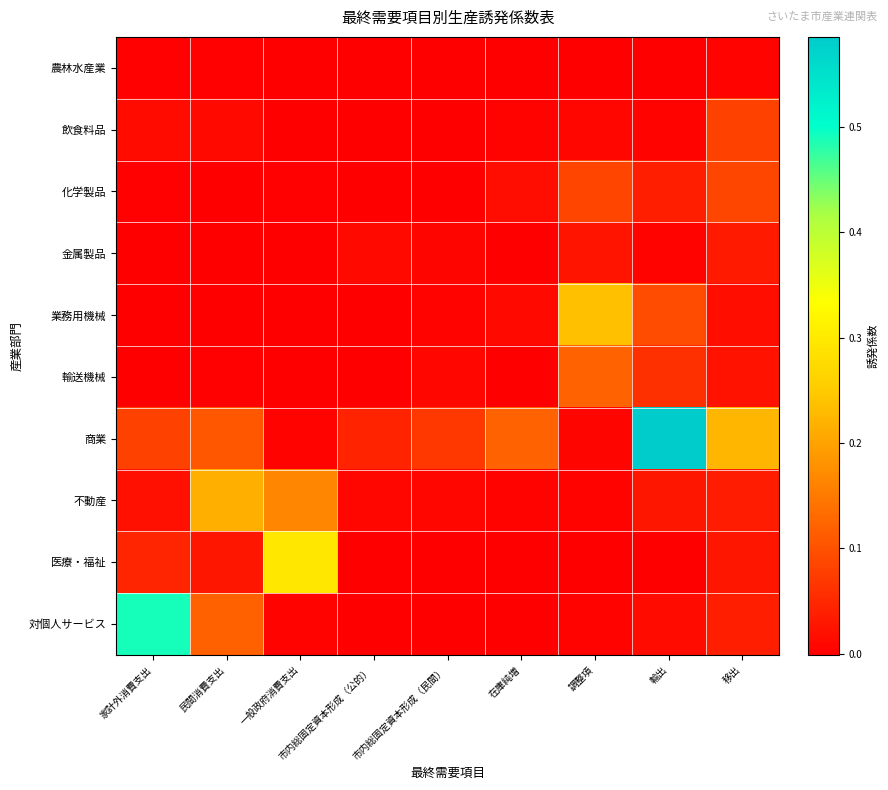

Reading left to right, extract all data points from this chart.

農林水産業: 家計外消費支出=0.0	民間消費支出=0.0	一般政府消費支出=0.0	市内総固定資本形成（公的）=0.0	市内総固定資本形成（民間）=0.0	在庫純増=-0.0	調整項=0.0	輸出=0.0	移出=0.0
飲食料品: 家計外消費支出=0.0	民間消費支出=0.0	一般政府消費支出=0.0	市内総固定資本形成（公的）=0.0	市内総固定資本形成（民間）=0.0	在庫純増=0.0	調整項=0.0	輸出=0.0	移出=0.1
化学製品: 家計外消費支出=0.0	民間消費支出=0.0	一般政府消費支出=0.0	市内総固定資本形成（公的）=0.0	市内総固定資本形成（民間）=0.0	在庫純増=0.0	調整項=0.1	輸出=0.0	移出=0.1
金属製品: 家計外消費支出=0.0	民間消費支出=0.0	一般政府消費支出=0.0	市内総固定資本形成（公的）=0.0	市内総固定資本形成（民間）=0.0	在庫純増=0.0	調整項=0.0	輸出=0.0	移出=0.0
業務用機械: 家計外消費支出=0.0	民間消費支出=0.0	一般政府消費支出=0.0	市内総固定資本形成（公的）=0.0	市内総固定資本形成（民間）=0.0	在庫純増=0.0	調整項=0.2	輸出=0.1	移出=0.0
輸送機械: 家計外消費支出=0.0	民間消費支出=0.0	一般政府消費支出=0.0	市内総固定資本形成（公的）=0.0	市内総固定資本形成（民間）=0.0	在庫純増=-0.0	調整項=0.1	輸出=0.1	移出=0.0
商業: 家計外消費支出=0.1	民間消費支出=0.1	一般政府消費支出=0.0	市内総固定資本形成（公的）=0.0	市内総固定資本形成（民間）=0.1	在庫純増=0.1	調整項=0.0	輸出=0.6	移出=0.2
不動産: 家計外消費支出=0.0	民間消費支出=0.2	一般政府消費支出=0.2	市内総固定資本形成（公的）=0.0	市内総固定資本形成（民間）=0.0	在庫純増=0.0	調整項=0.0	輸出=0.0	移出=0.0
医療・福祉: 家計外消費支出=0.0	民間消費支出=0.0	一般政府消費支出=0.3	市内総固定資本形成（公的）=0.0	市内総固定資本形成（民間）=0.0	在庫純増=0.0	調整項=0.0	輸出=0.0	移出=0.0
対個人サービス: 家計外消費支出=0.5	民間消費支出=0.1	一般政府消費支出=0.0	市内総固定資本形成（公的）=0.0	市内総固定資本形成（民間）=0.0	在庫純増=0.0	調整項=0.0	輸出=0.0	移出=0.0